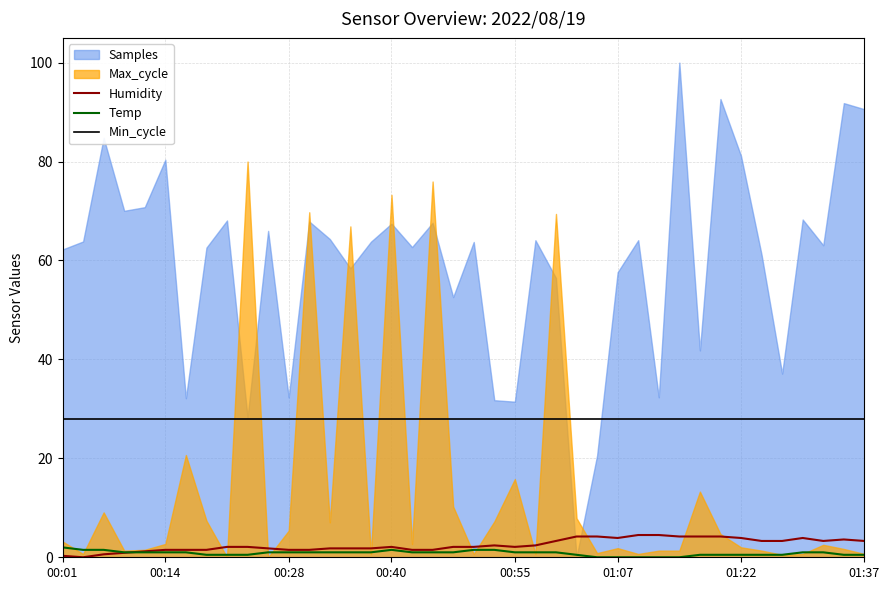

Is it true that Min_cycle equals 28.0 at 01:22?

True